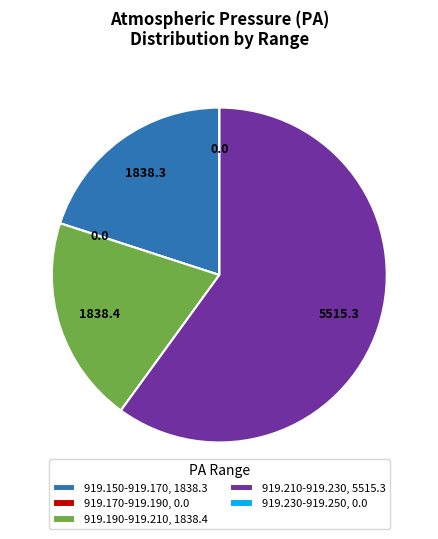

Combined, do 919.190-919.210, 1838.4 and 919.210-919.230, 5515.3 account for over 50%?

Yes